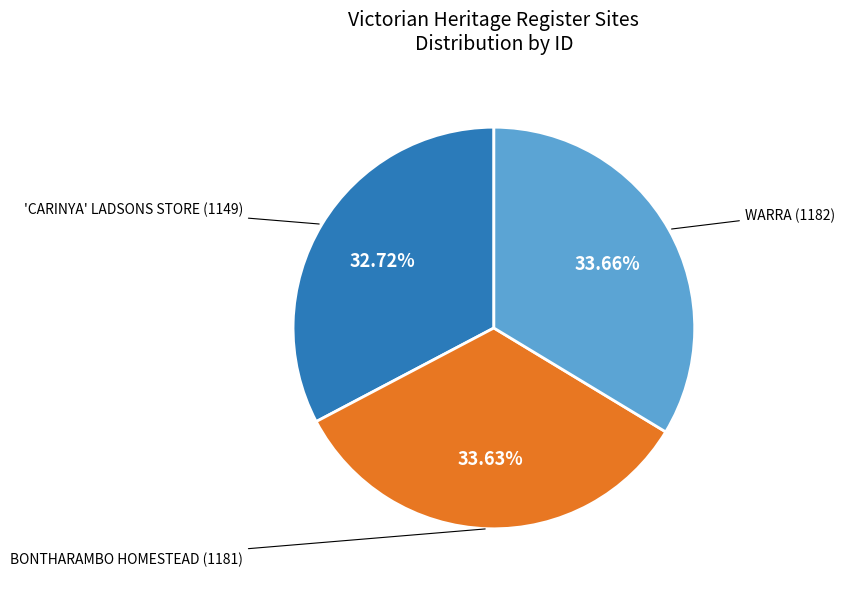

How many slices are in this pie chart?

3